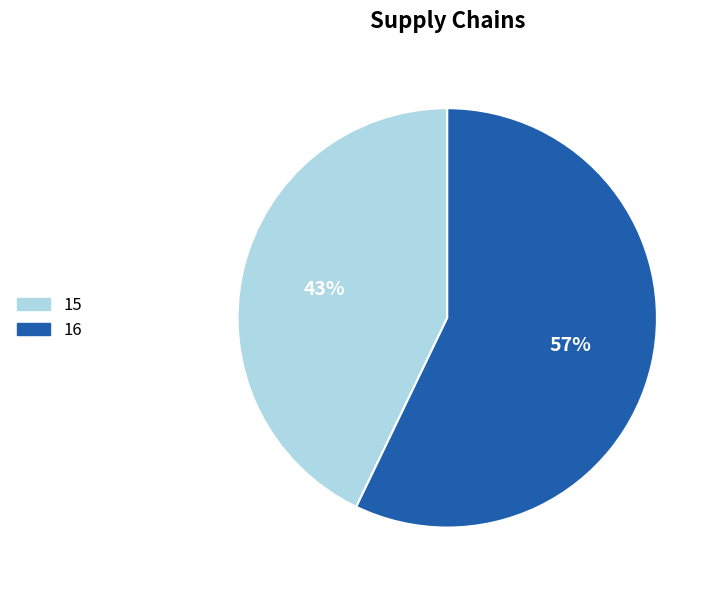

Is the sum of 16 and 15 greater than half?

Yes